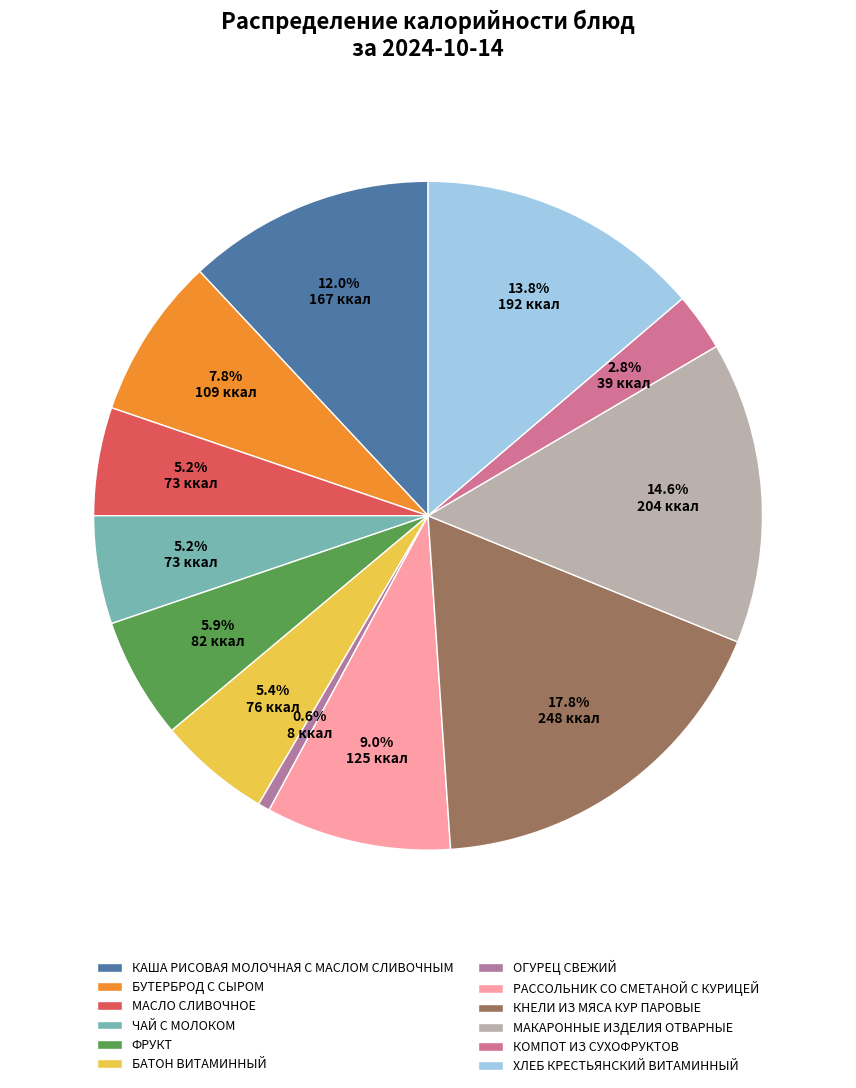

What percentage is NOT represented by ХЛЕБ КРЕСТЬЯНСКИЙ ВИТАМИННЫЙ?

86.2%